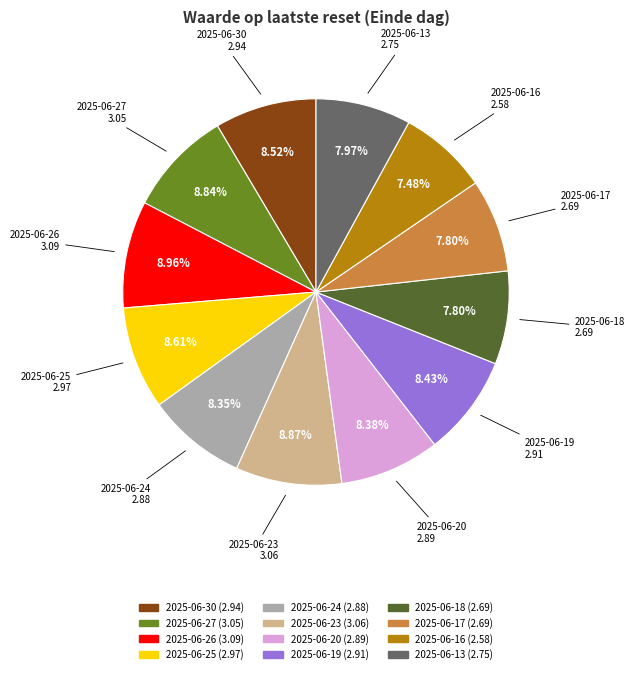

What is the total percentage of 2025-06-20 and 2025-06-16?

15.9%